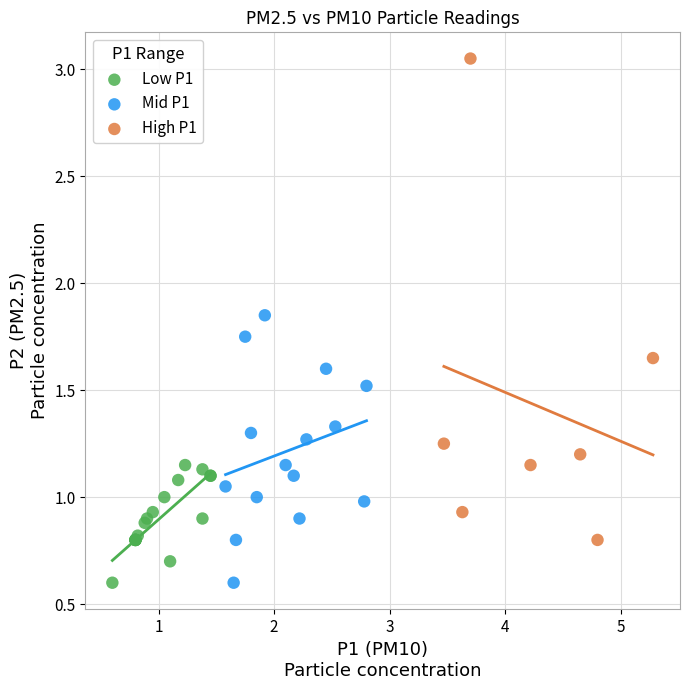

What are all the series names shown in the legend?

Low P1, Mid P1, High P1